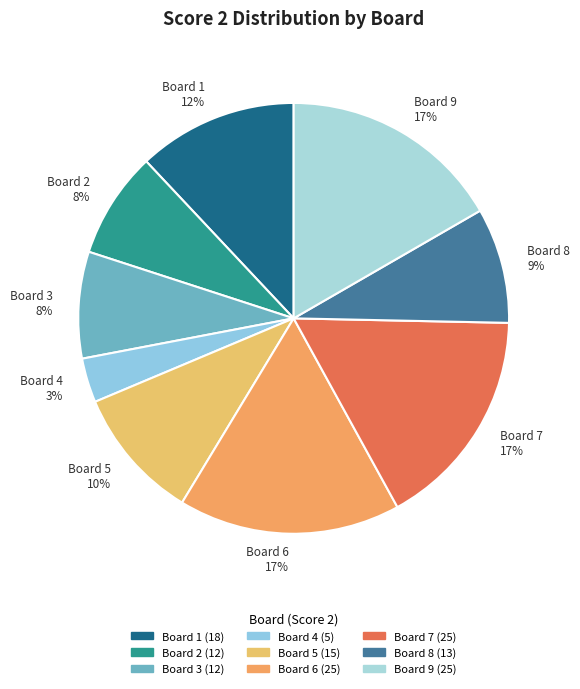

Which slice is the smallest?

Board 4